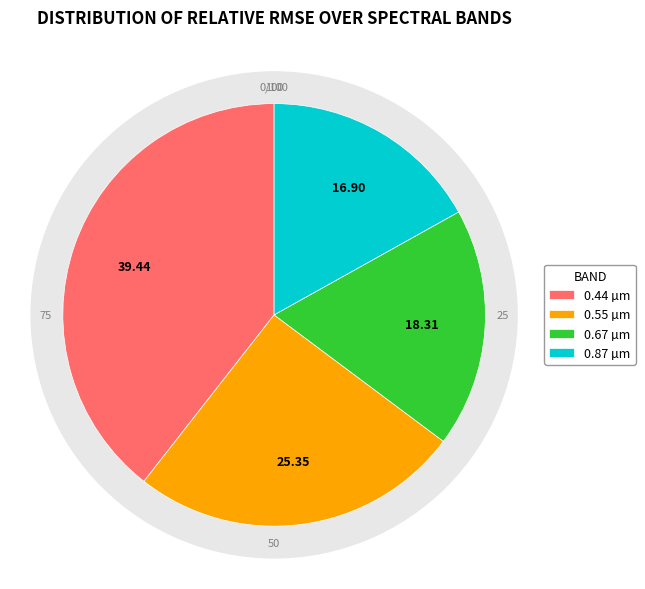

Which slice is the smallest?

0.87